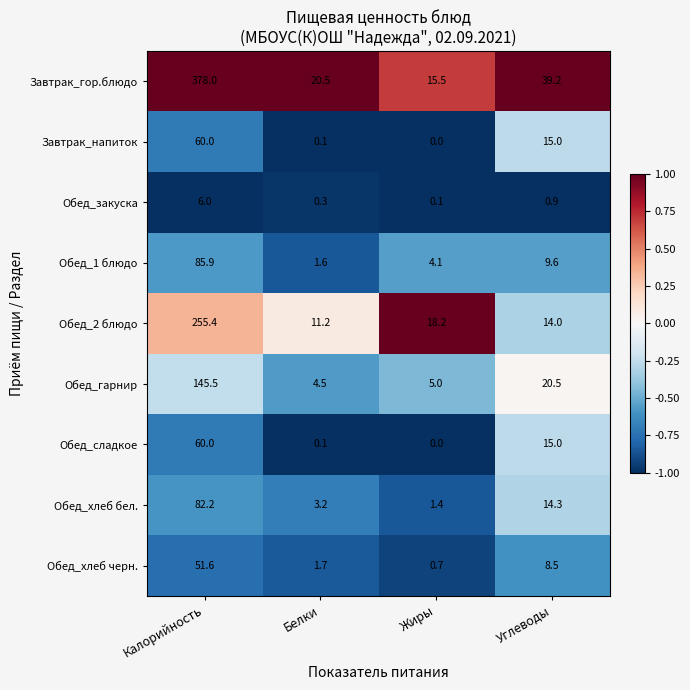

What is the difference between the highest and lowest values at Белки?

20.4